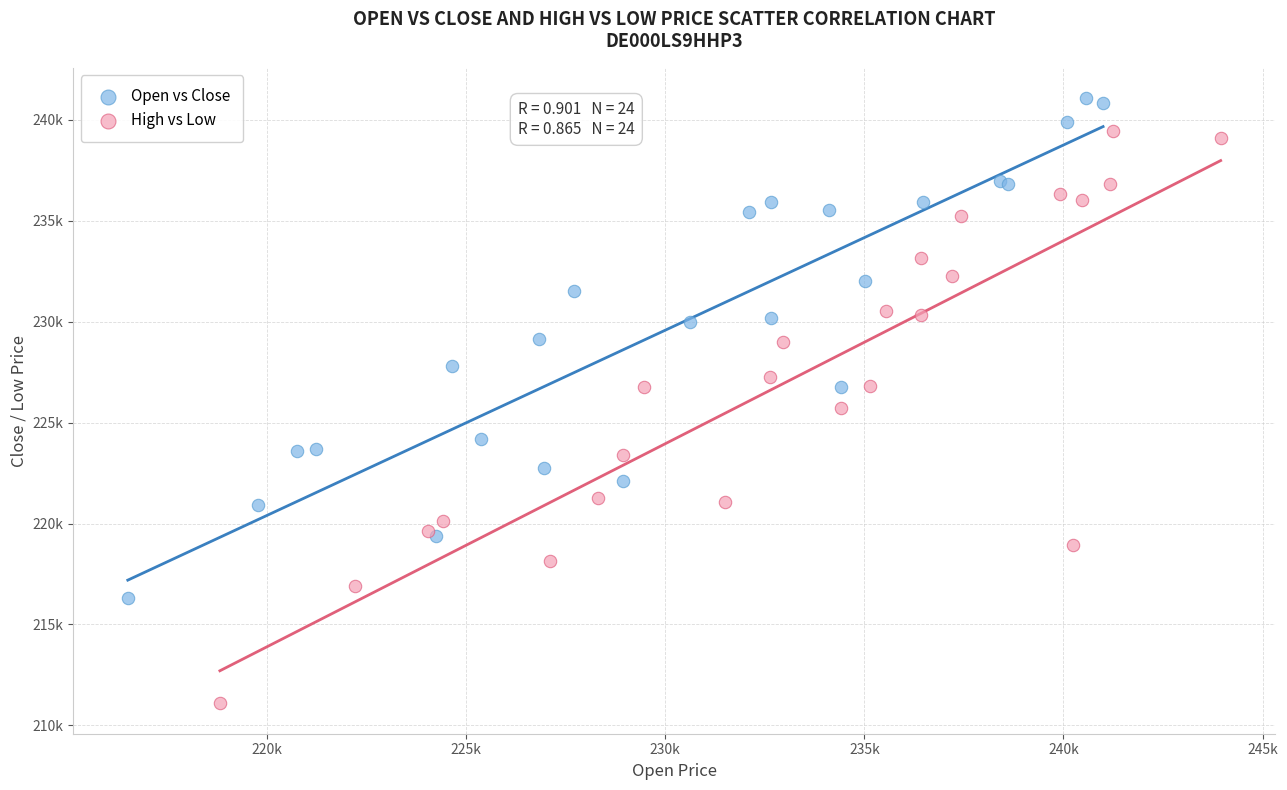

What are all the series names shown in the legend?

Open vs Close, High vs Low